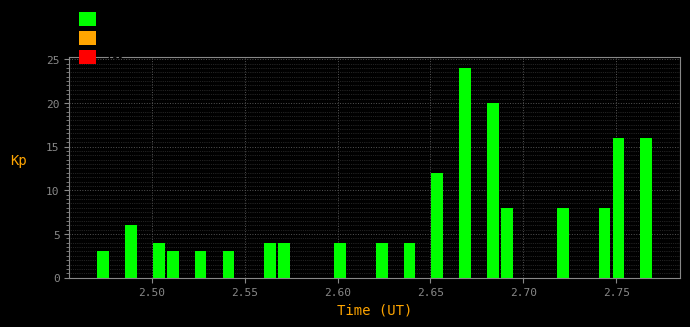

Around what value on the x-axis is the tallest bar? Give the approximate position of its centre, as read against the axis.

2.670